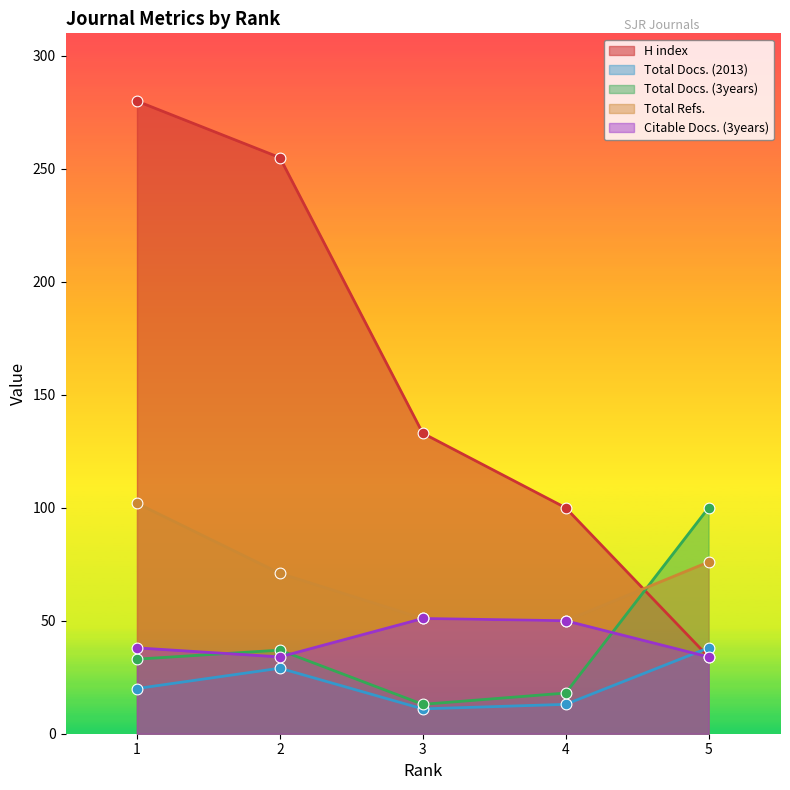

Which series has the largest total across all categories?

H index